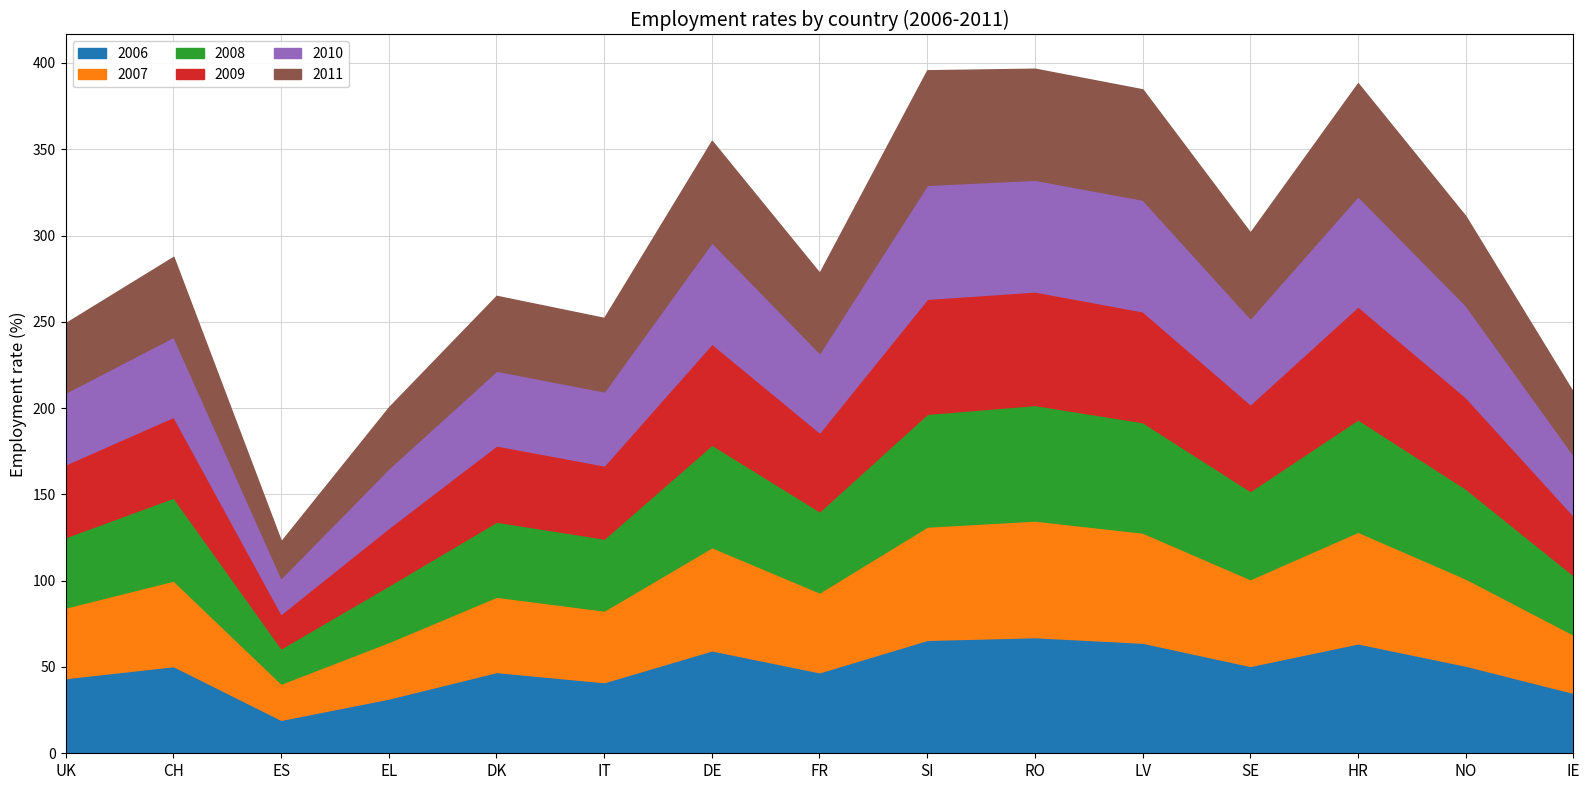

Which series has the largest range (max minus min)?

2006